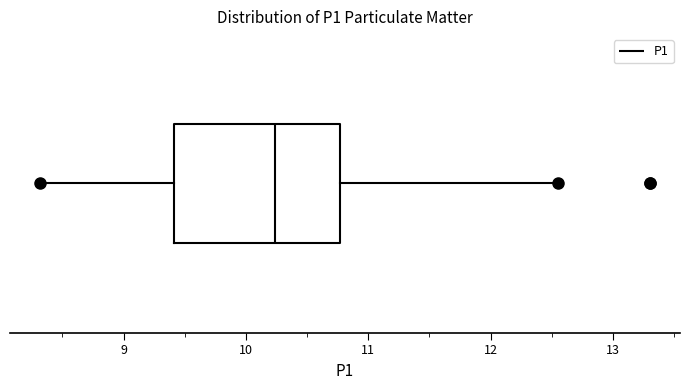

Read this box plot against the x-axis: the position of the median line, the range covered by the box, and the ends of both whiskers. The values are not printed on the chart, so give them approximately, as read against the axis.

median 10.2, box 9.4 to 10.8, whiskers 8.3 to 12.6